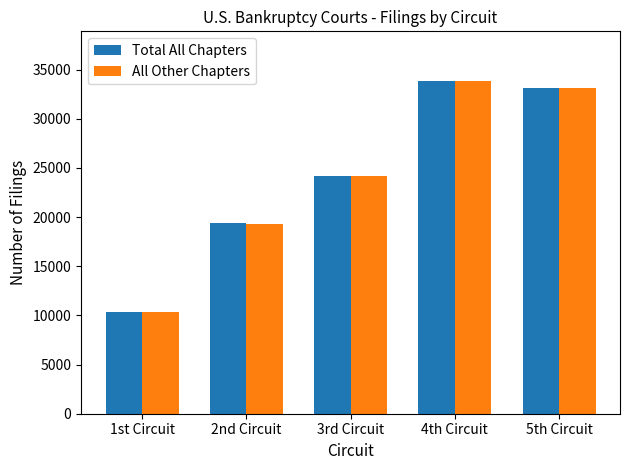

Rank the categories by All Other Chapters value from highest to lowest.

4th Circuit, 5th Circuit, 3rd Circuit, 2nd Circuit, 1st Circuit